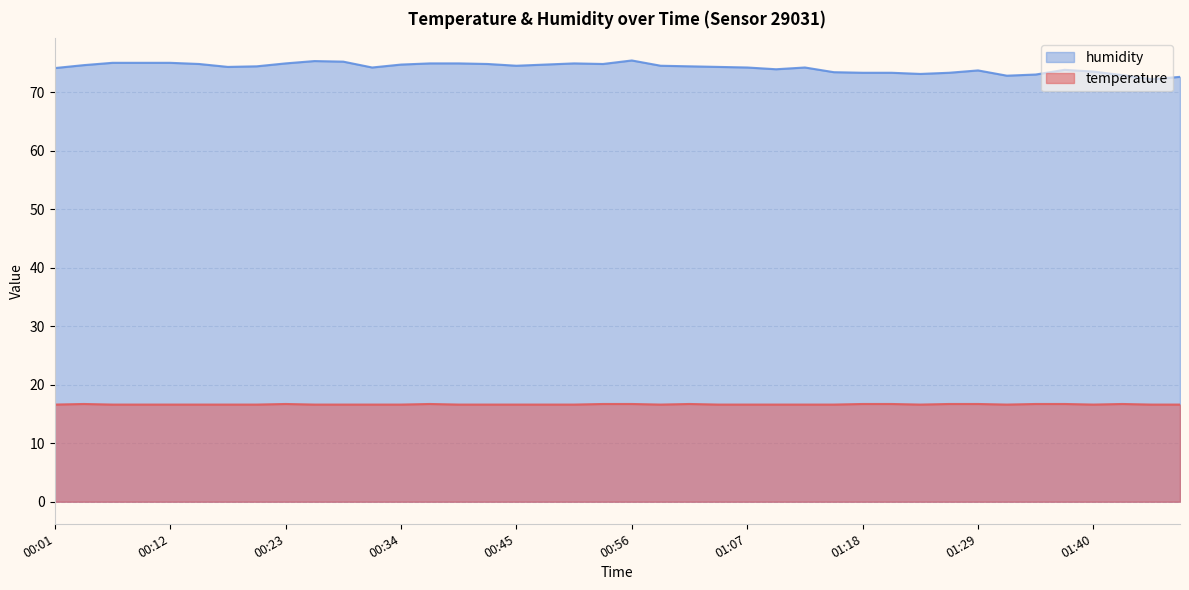

What is the total value across all series at 01:13?

90.8